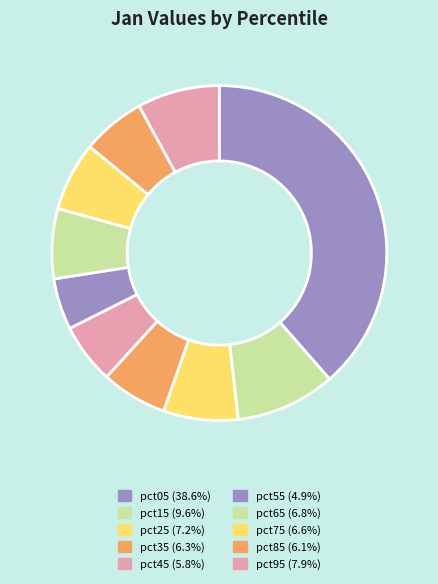

Rank the categories by value from highest to lowest.

pct05, pct15, pct95, pct25, pct65, pct75, pct35, pct85, pct45, pct55